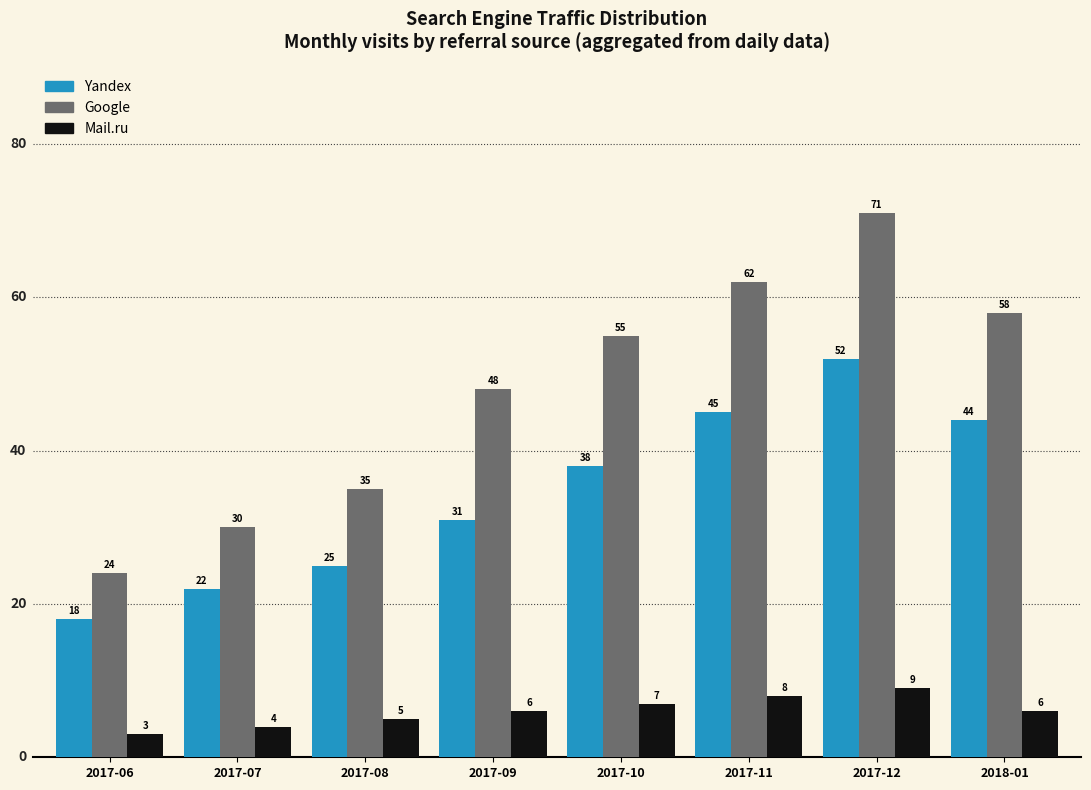

At which category is the sum across all series the highest?

2017-12